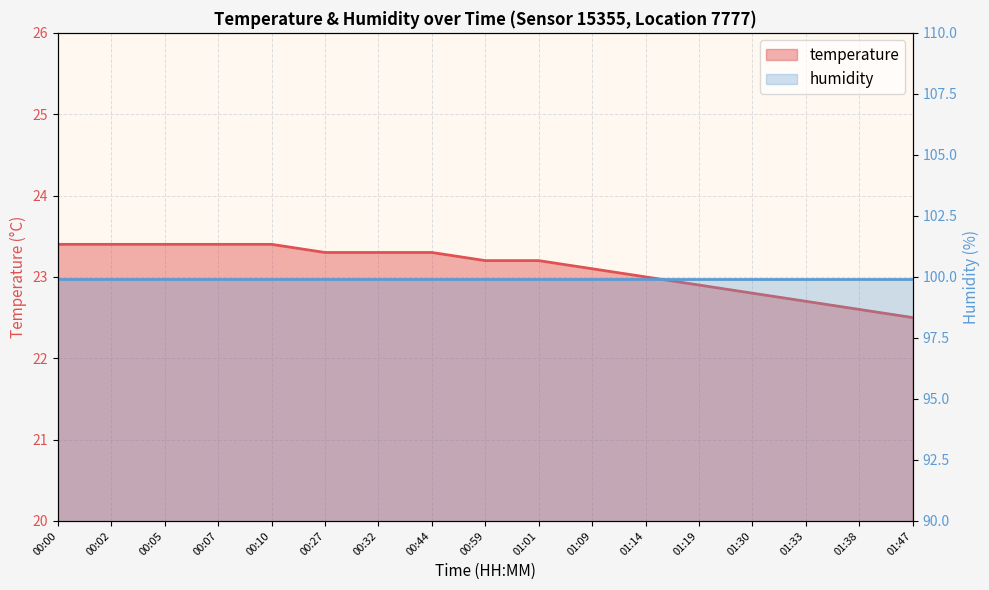

Approximately how many times larger is the value at 00:07 compared to 00:02?

1.0